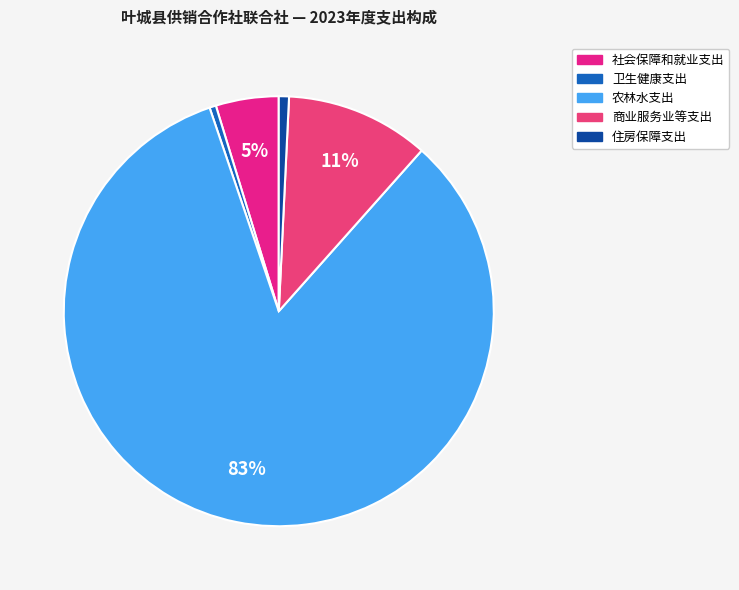

How many segments does this pie chart have?

5